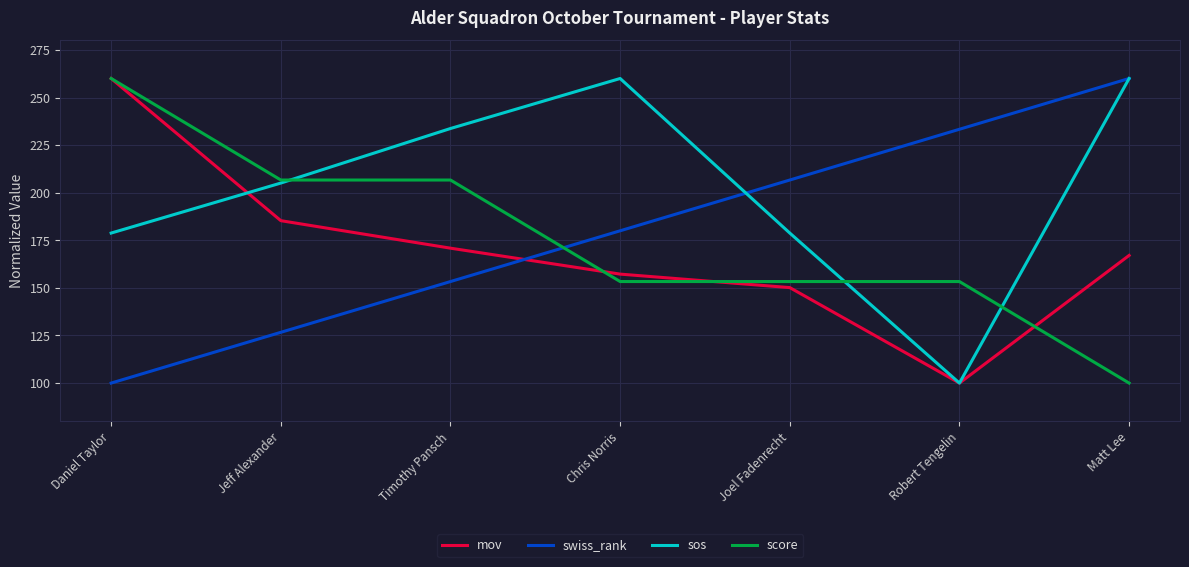

At how many categories does at least one series exceed 135?

7